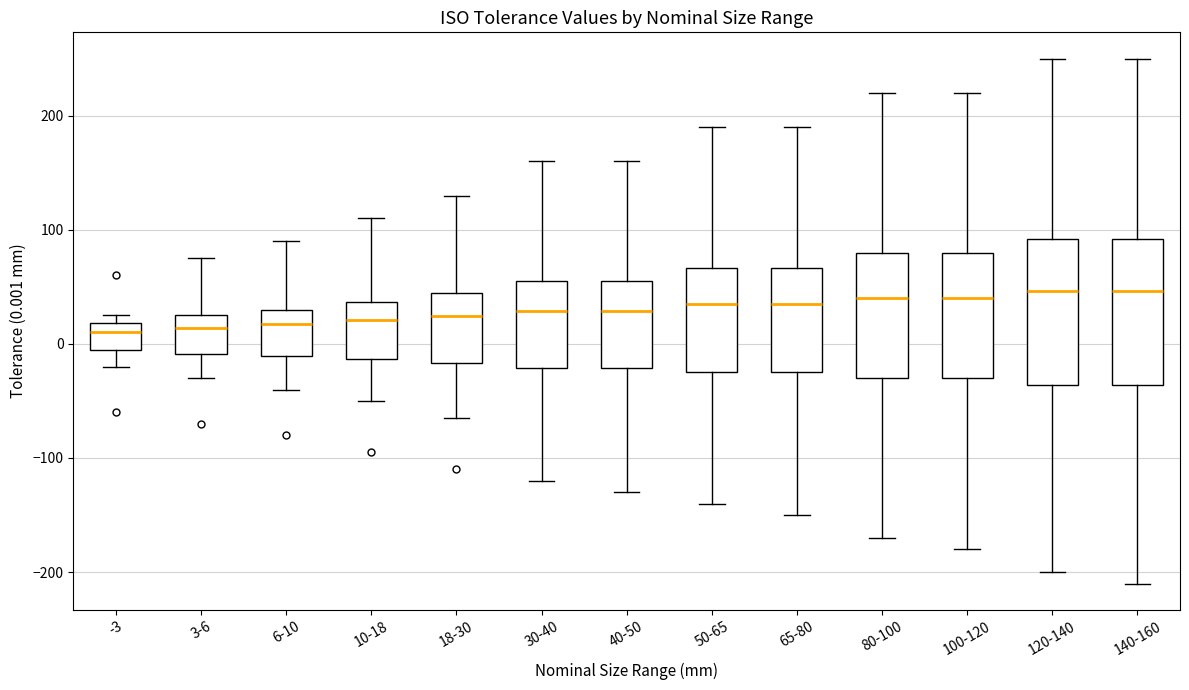

Reading left to right, transcribe this box plot: for each box, give where its median line is, the range the box spans, and where its two whiskers end, as read against the y-axis. The values are not printed on the chart, so give them approximately, as read against the axis.

-3: median 10, box 0 to 20, whiskers -20 to 30
3-6: median 10, box -10 to 30, whiskers -30 to 80
6-10: median 20, box -10 to 30, whiskers -40 to 90
10-18: median 20, box -10 to 40, whiskers -50 to 110
18-30: median 20, box -20 to 40, whiskers -60 to 130
30-40: median 30, box -20 to 50, whiskers -120 to 160
40-50: median 30, box -20 to 50, whiskers -130 to 160
50-65: median 30, box -20 to 70, whiskers -140 to 190
65-80: median 30, box -20 to 70, whiskers -150 to 190
80-100: median 40, box -30 to 80, whiskers -170 to 220
100-120: median 40, box -30 to 80, whiskers -180 to 220
120-140: median 50, box -40 to 90, whiskers -200 to 250
140-160: median 50, box -40 to 90, whiskers -210 to 250